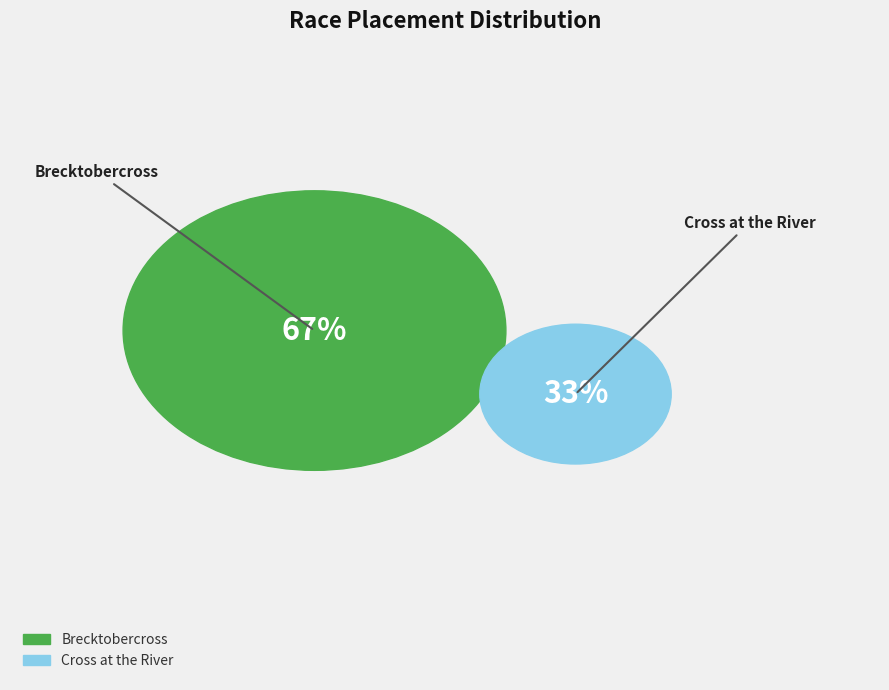

Is Cross at the River the majority of the pie?

No